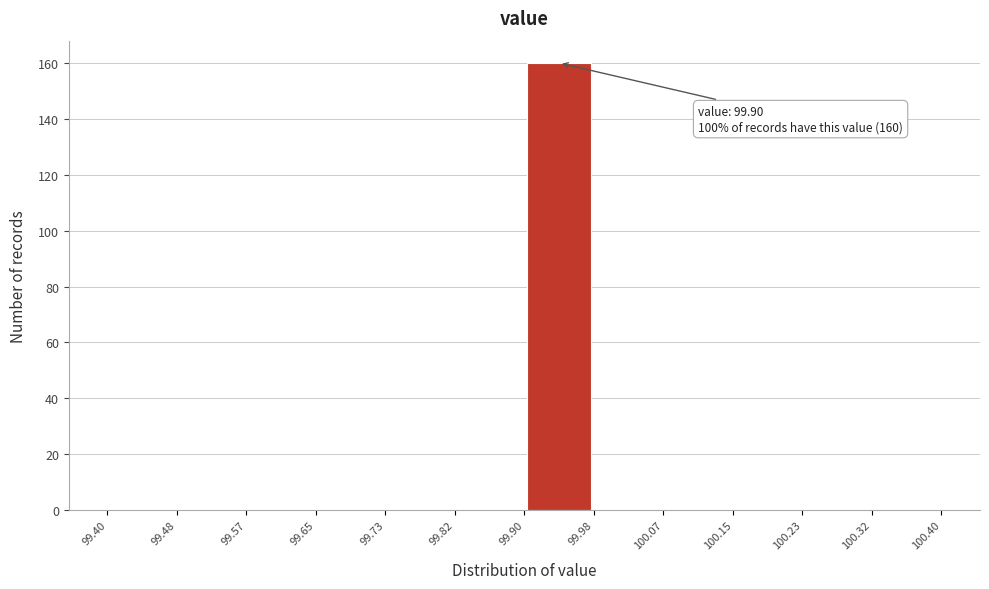

Over which range of the x-axis is the bar tallest?

99.90 to 99.98